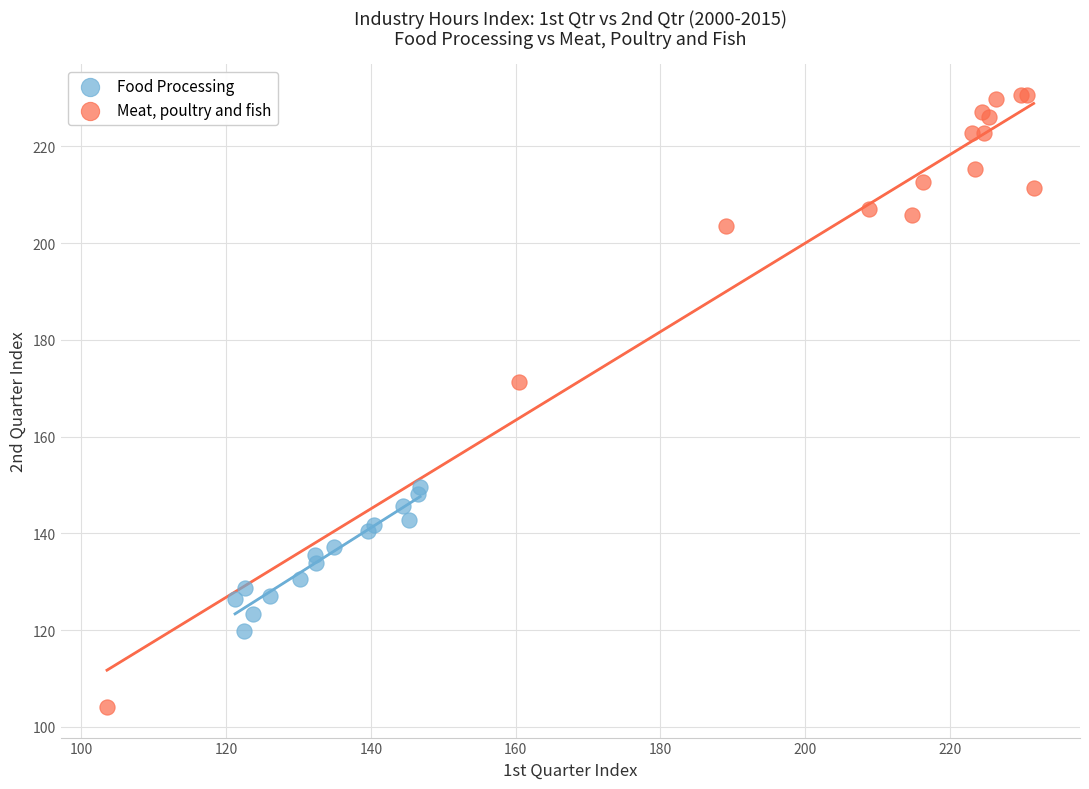

Which series reaches the minimum Y coordinate?

Meat, poultry and fish